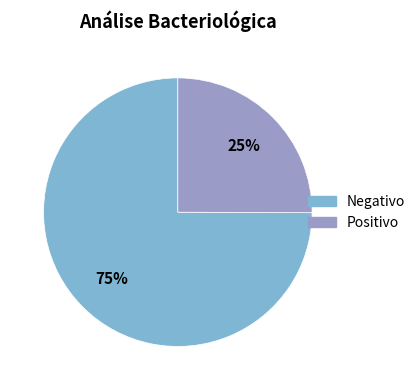

Is there a majority slice in this chart?

Yes